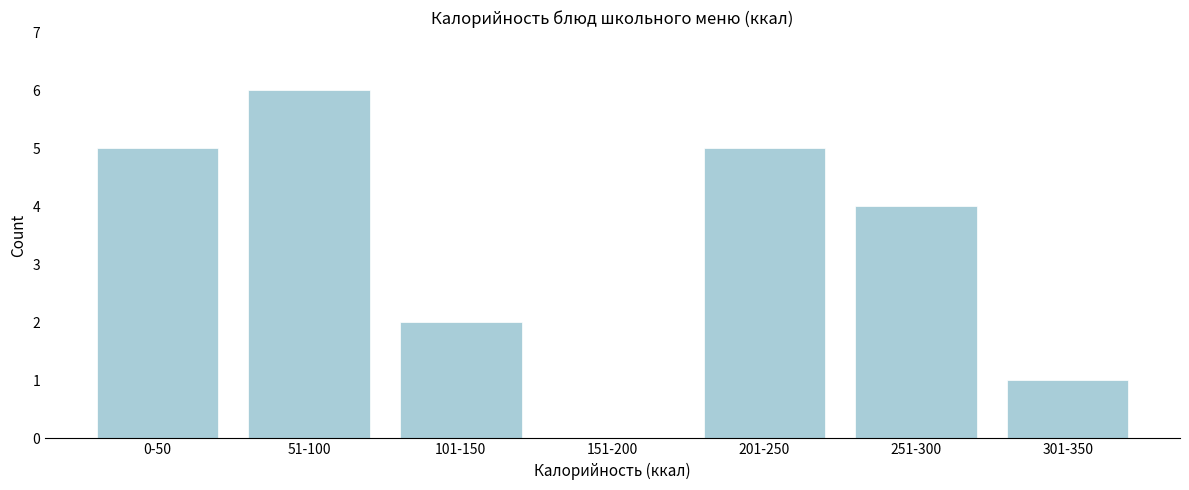

Reading left to right, what are all the values shown in this chart?

0-50=5	51-100=6	101-150=2	151-200=0	201-250=5	251-300=4	301-350=1